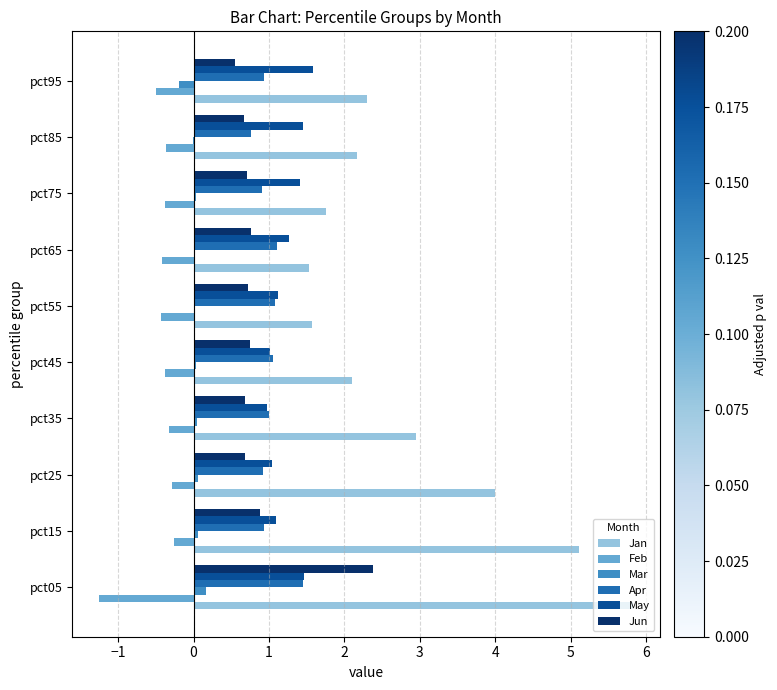

Is the value of May at pct75 greater than the value of Mar at pct65?

Yes